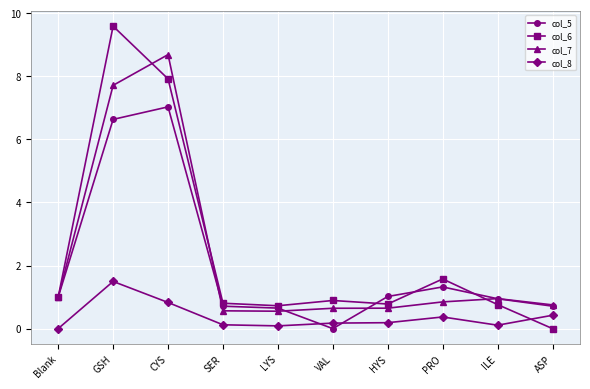

What position from the left is PRO?

8